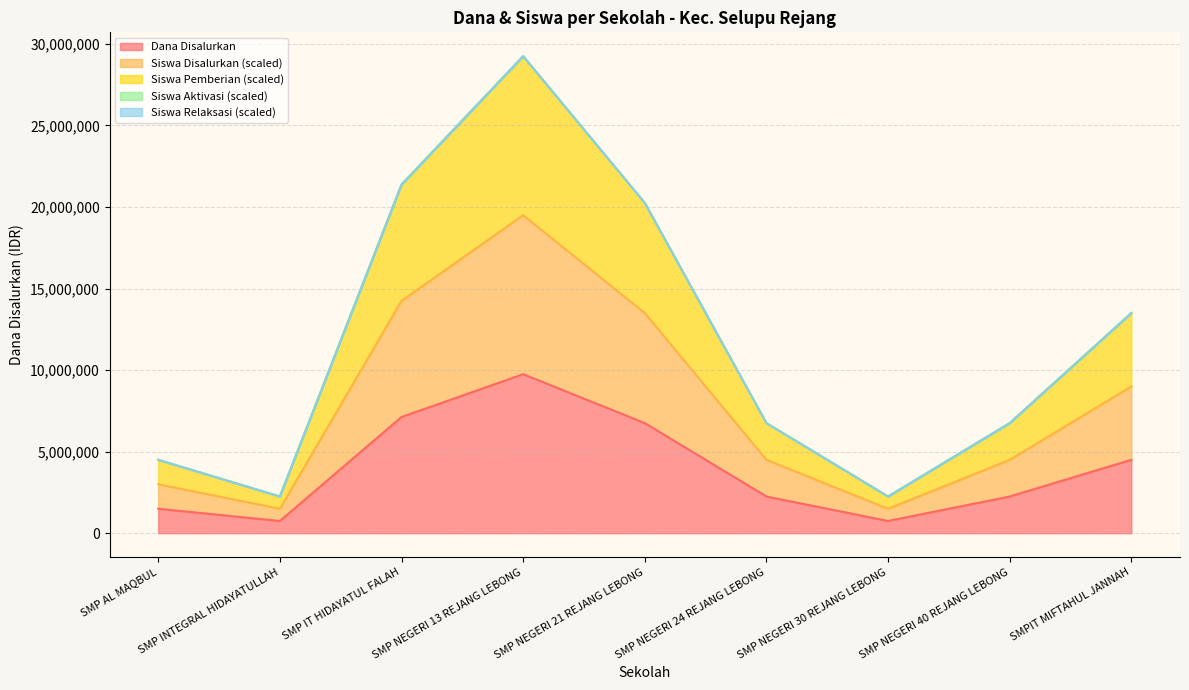

True or false: Siswa Pemberian has a value of 6981162 at SMP AL MAQBUL.

False